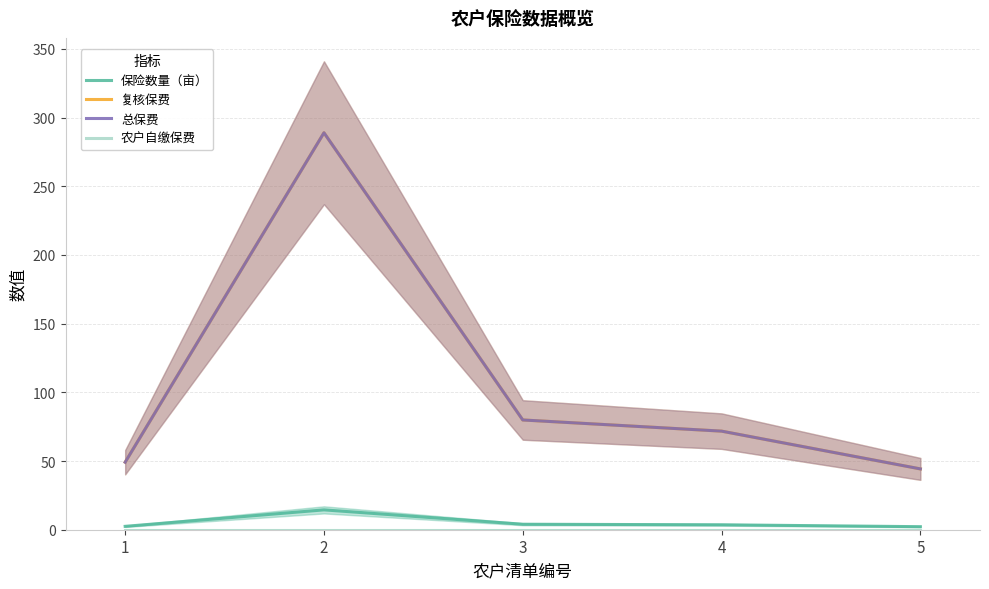

Count the number of categories in the chart.

5